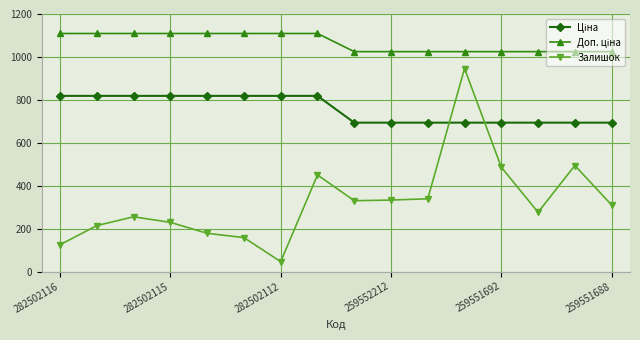

What is the difference between the maximum and minimum values in the Залишок series?

900.0